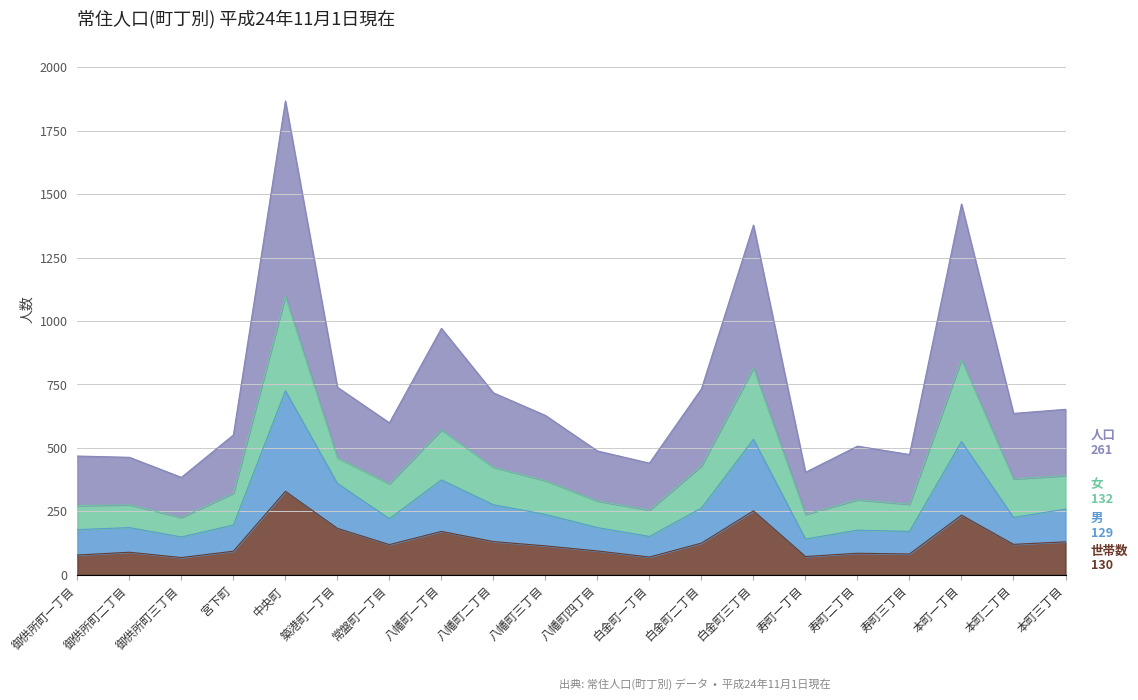

Where is the first local minimum for 男?

御供所町三丁目